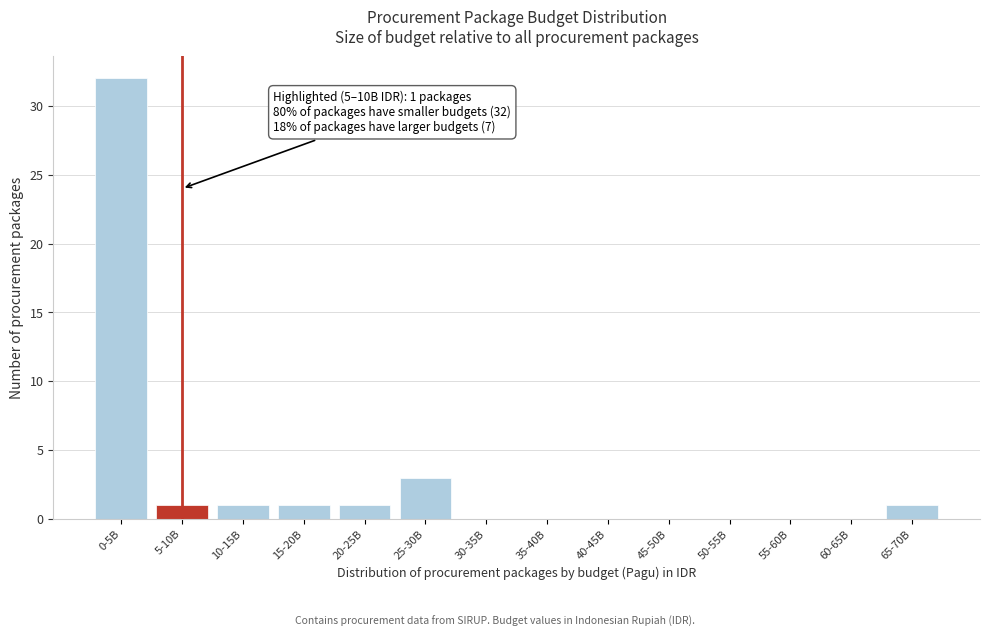

Reading left to right, what are all the values shown in this chart?

0-5B=32	5-10B=1	10-15B=1	15-20B=1	20-25B=1	25-30B=3	30-35B=0	35-40B=0	40-45B=0	45-50B=0	50-55B=0	55-60B=0	60-65B=0	65-70B=1